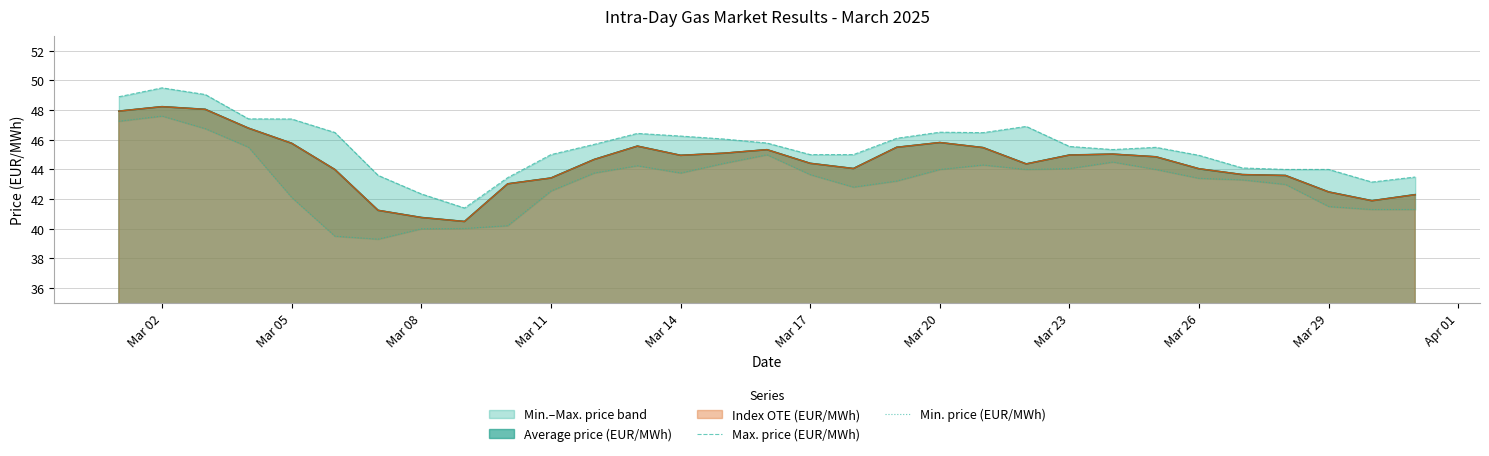

What is the maximum value for Index OTE (EUR/MWh)?

48.2